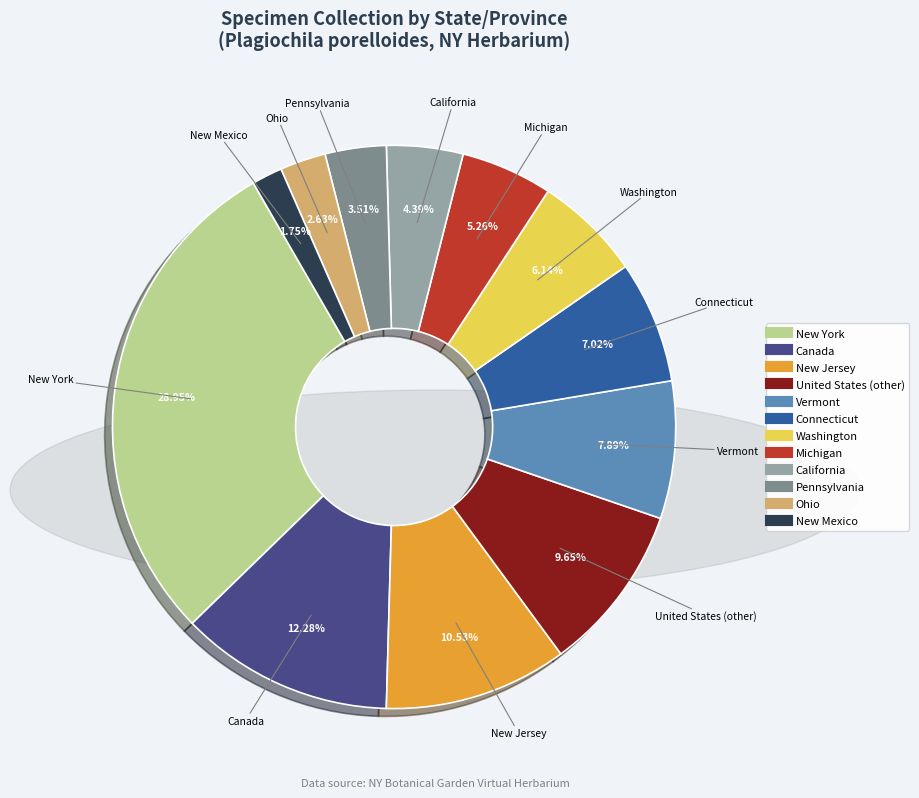

What is the largest slice in the pie chart?

New York